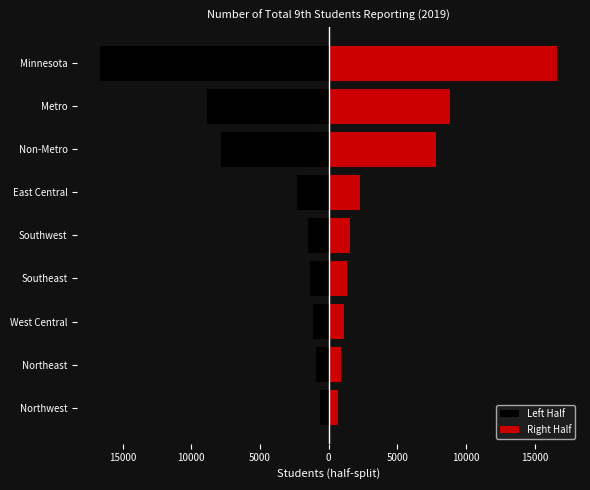

Which series has the largest total across all categories?

Right Half